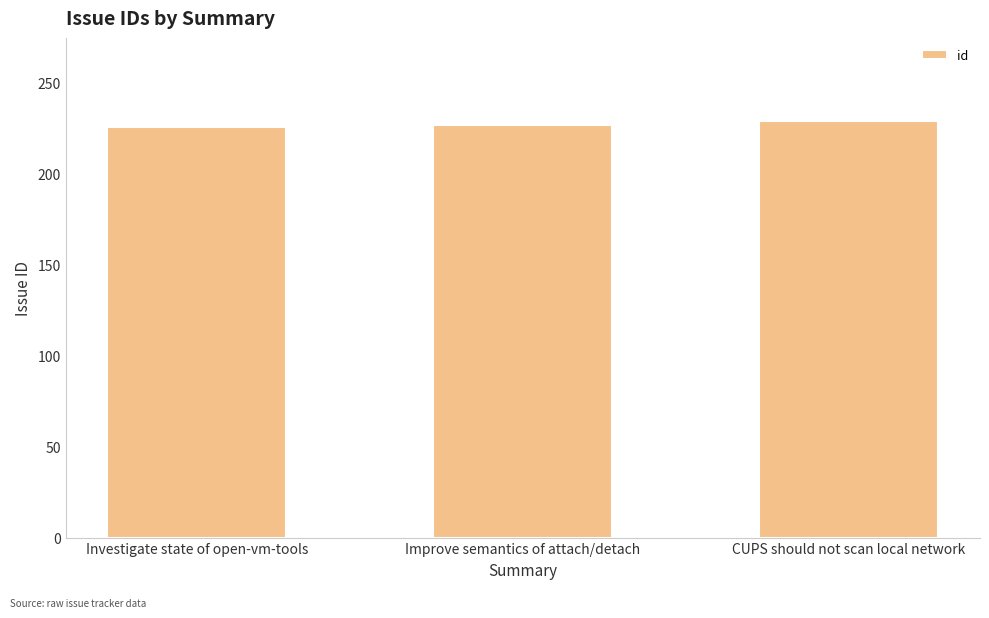

How many series are shown in this chart?

1